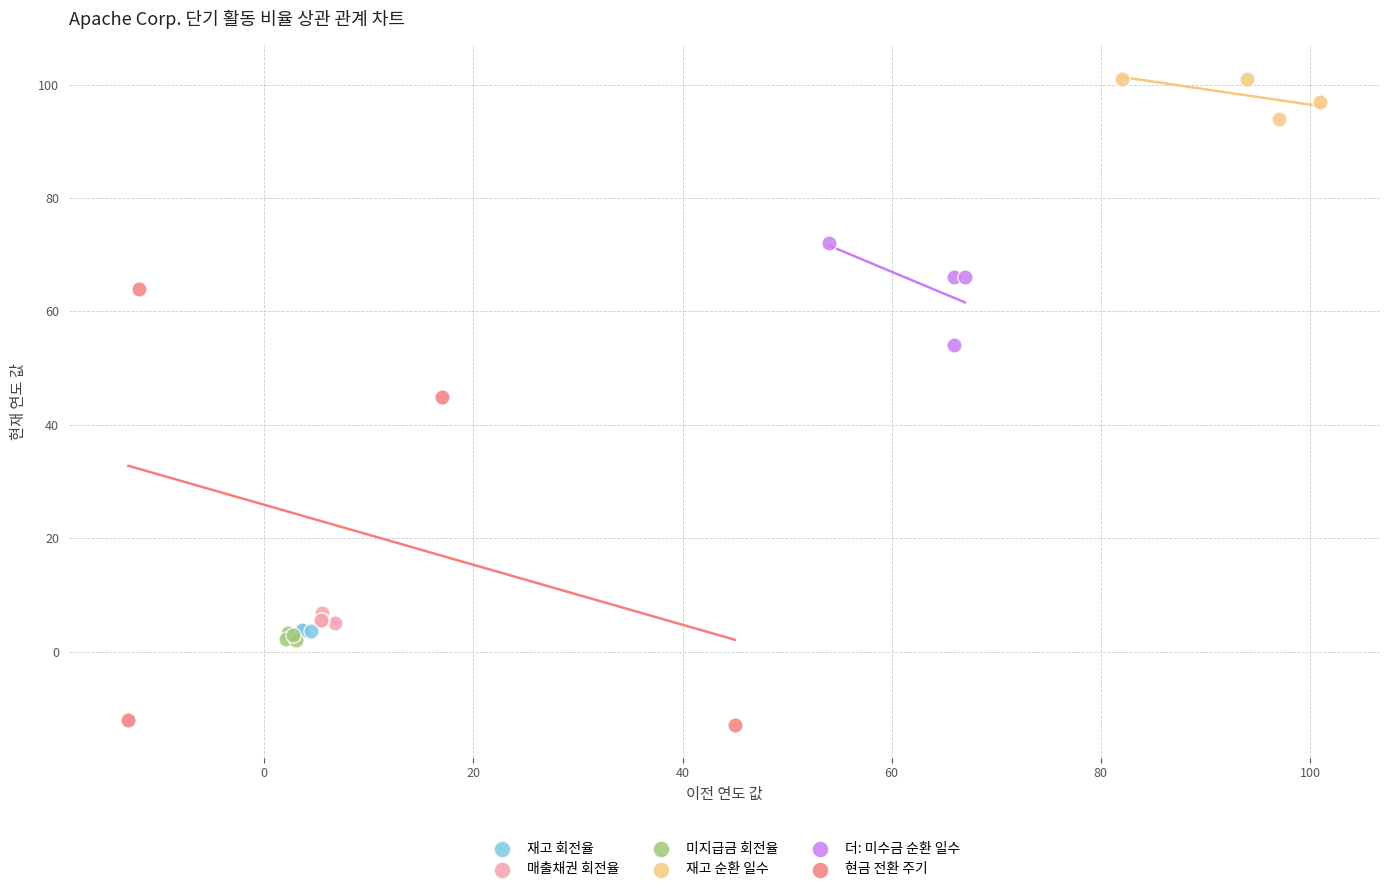

Which series contains the lowest Y value?

현금 전환 주기